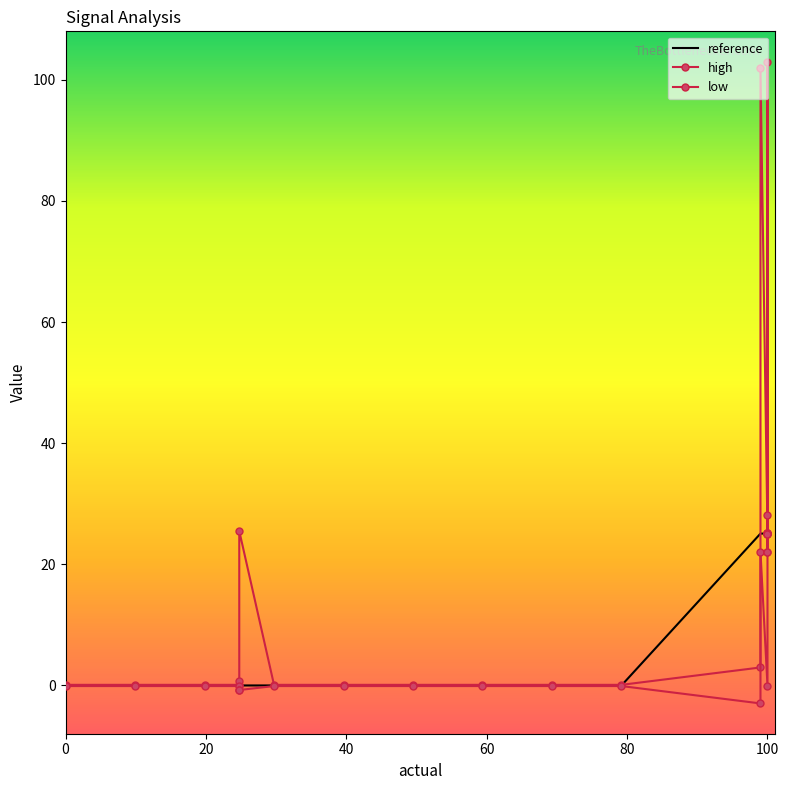

Which series has the largest total across all categories?

high